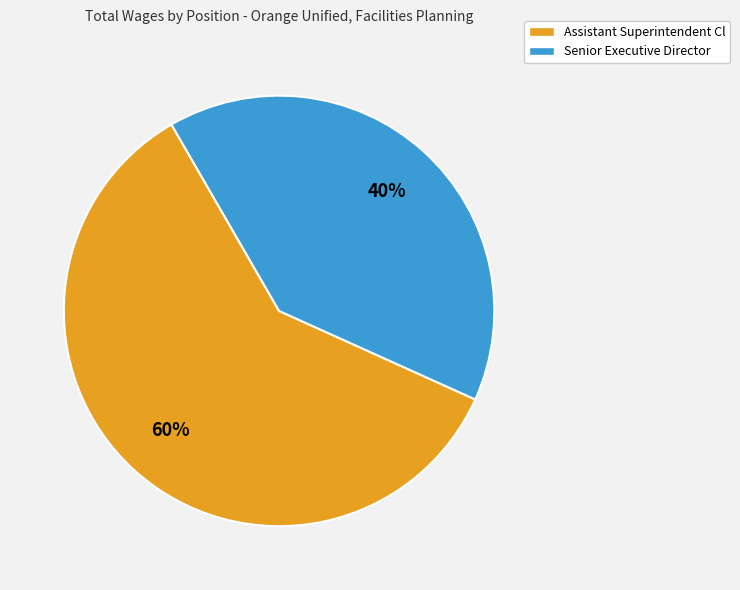

Which slice is the largest?

Assistant Superintendent Cl